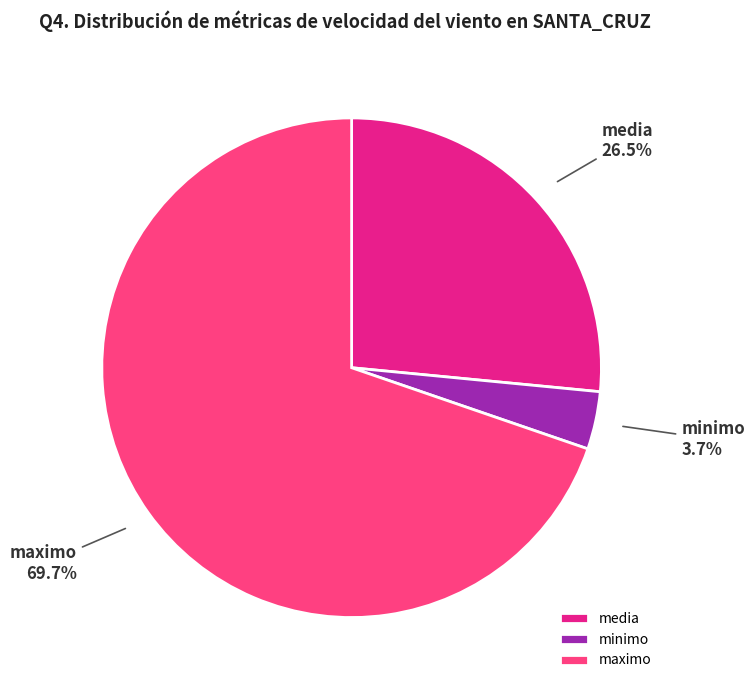

Is there any slice that represents more than half of the pie?

Yes